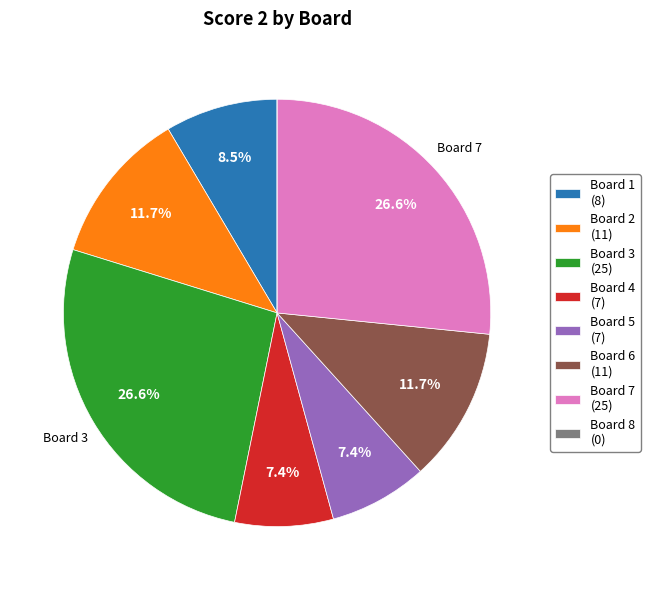

What is the ratio of the value at Board 2 (11) to the value at Board 4 (7)?

1.6